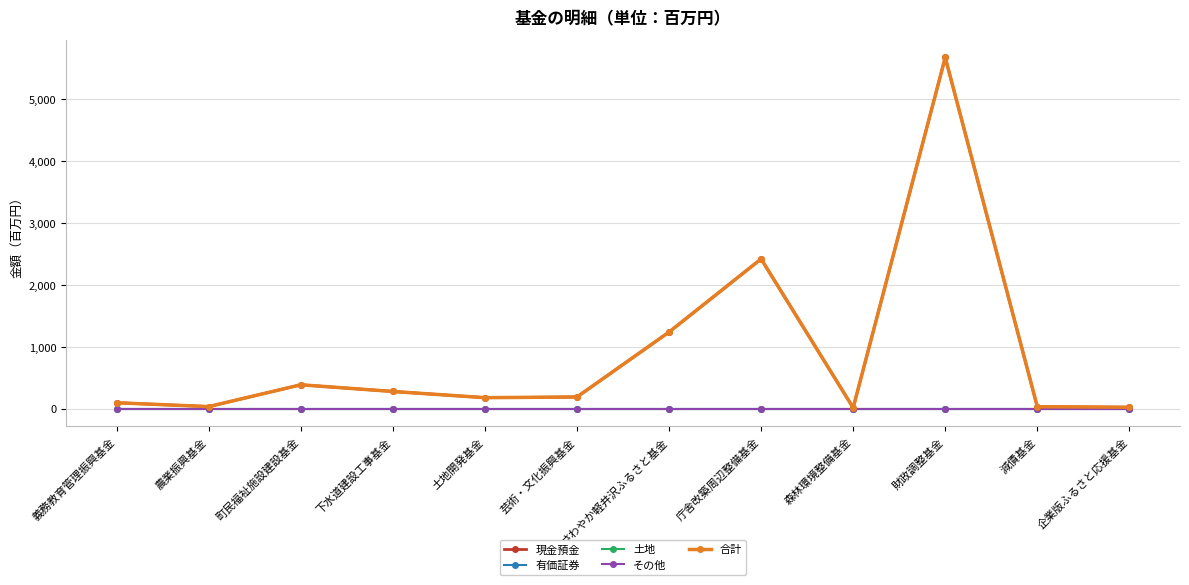

Which series has the largest total across all categories?

現金預金